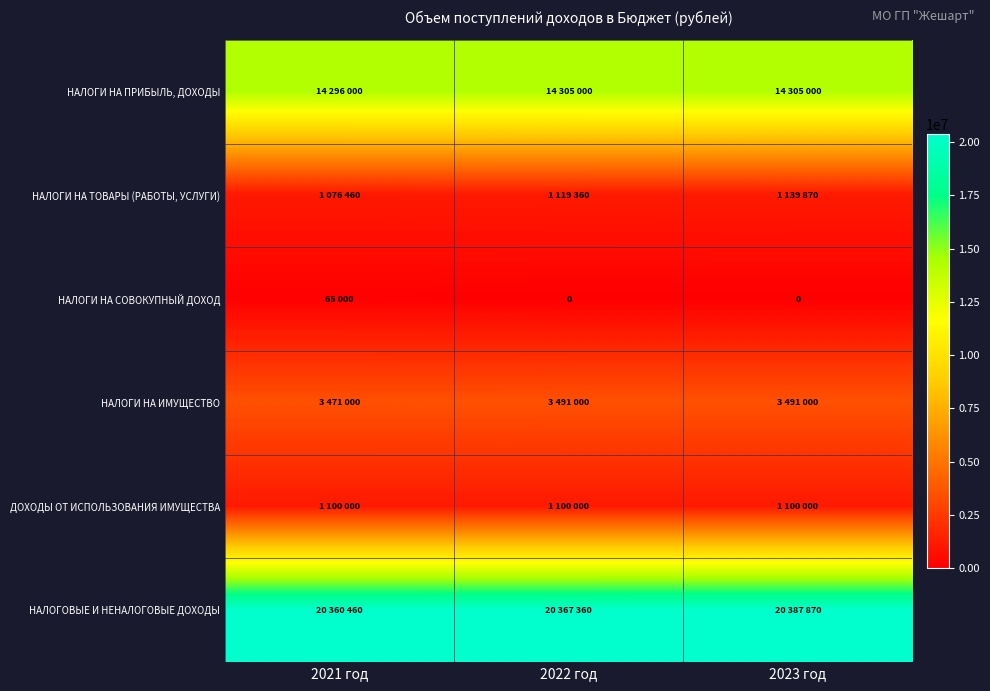

What is the difference between the highest and lowest values at 2021 год?

20295460